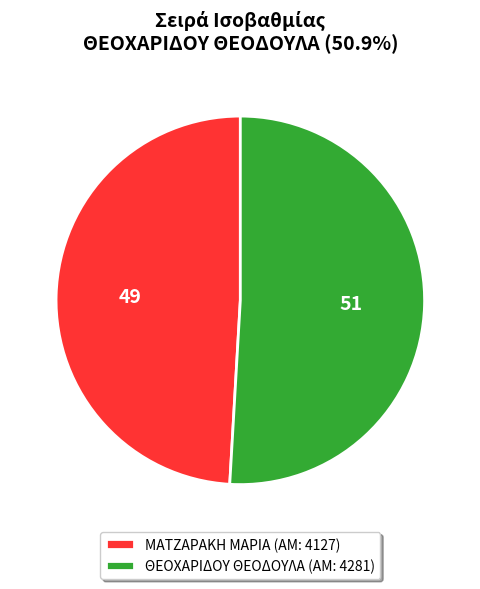

Combined, do ΘΕΟΧΑΡΙΔΟΥ ΘΕΟΔΟΥΛΑ (ΑΜ: 4281) and ΜΑΤΖΑΡΑΚΗ ΜΑΡΙΑ (ΑΜ: 4127) account for over 50%?

Yes